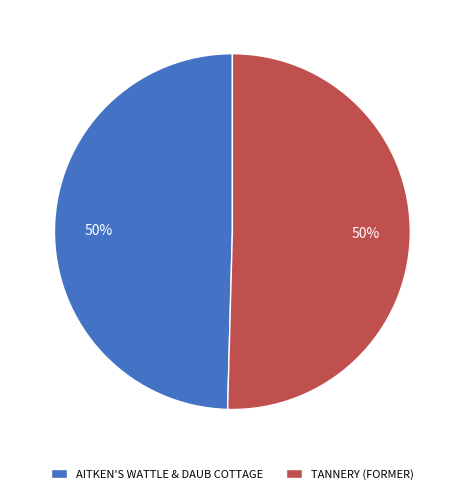

Is it true that TANNERY (FORMER) is 63% of the pie?

False